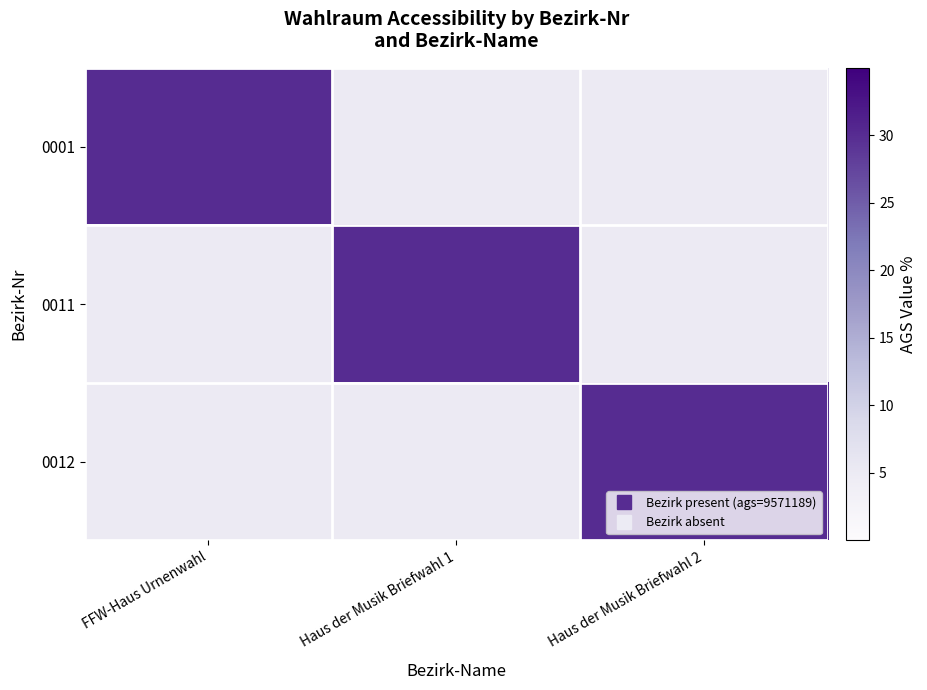

Which label corresponds to the smallest value in the chart?

Haus der Musik Briefwahl 1